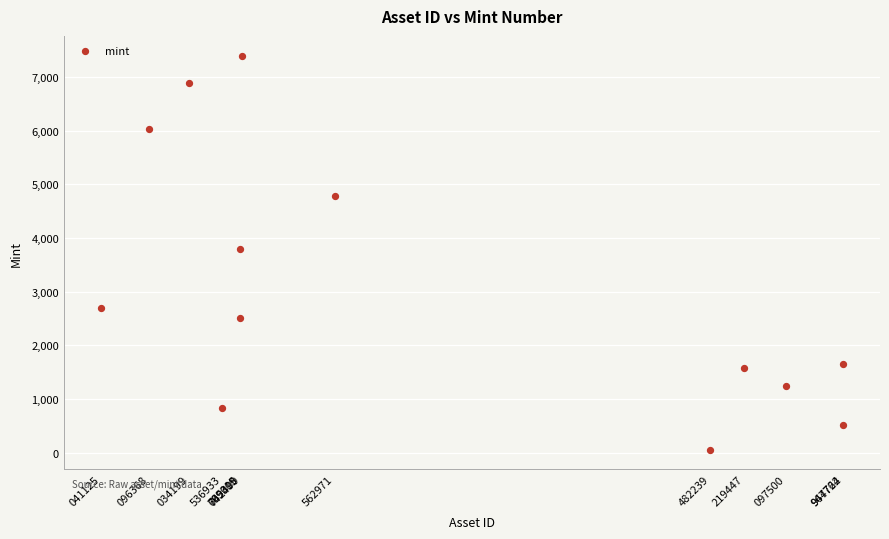

What is the range of X values (max minus min)?

388923597